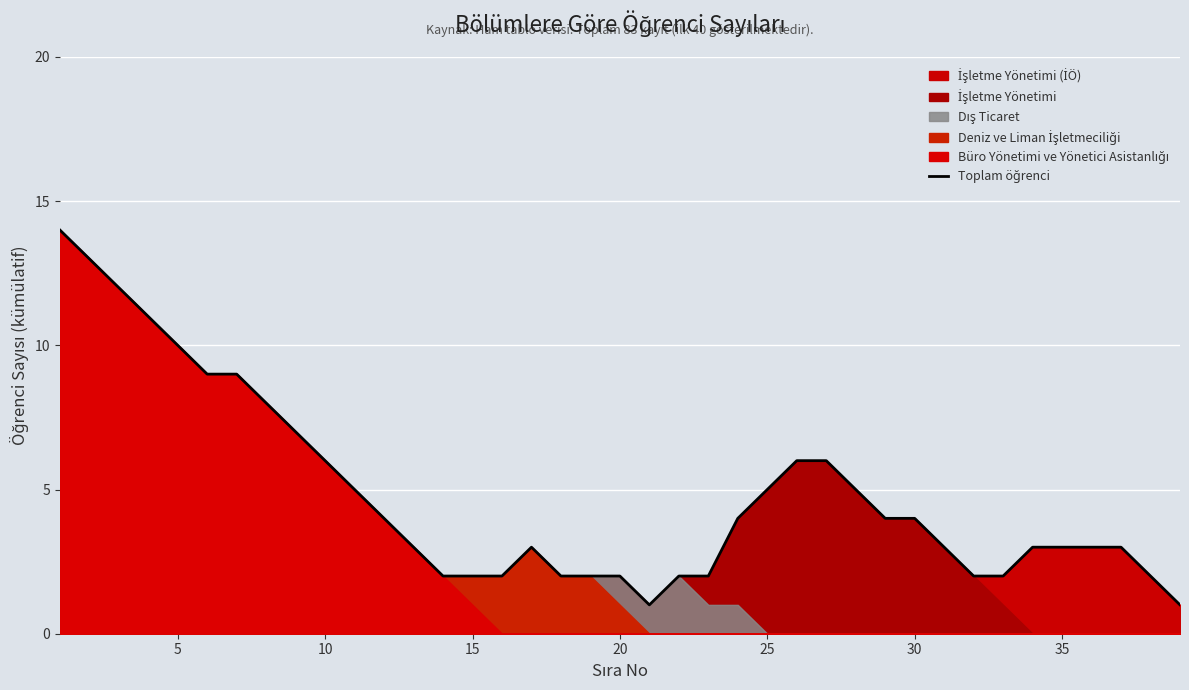

What is the sum of all values?

187